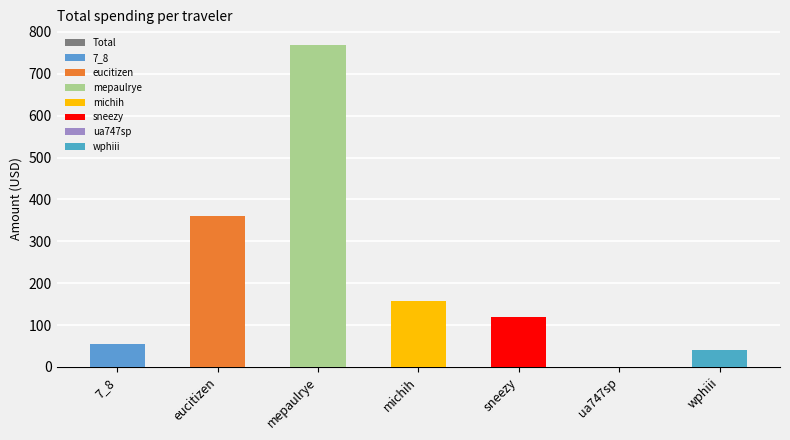

What is the average value?

214.2